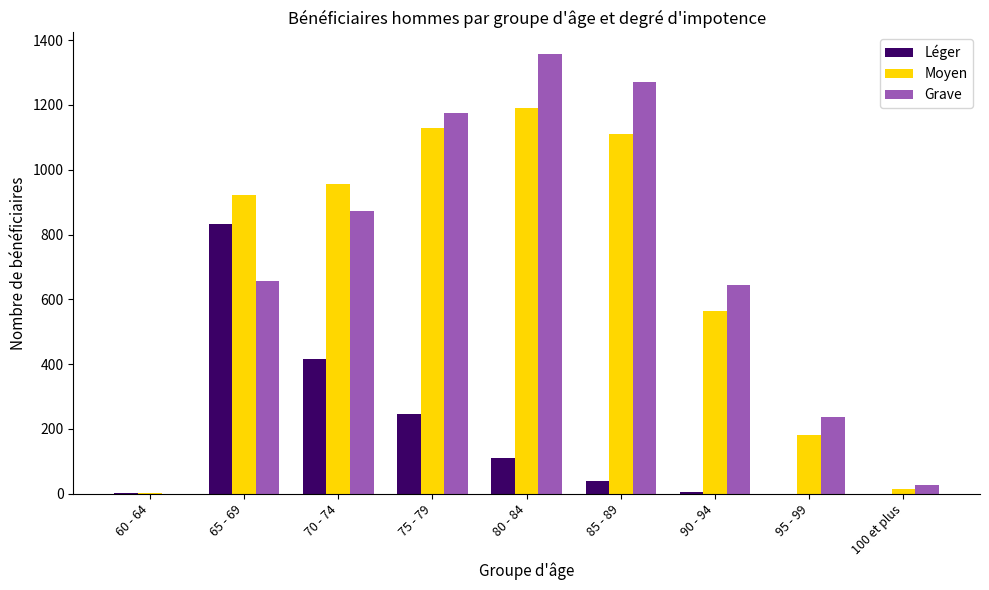

At which category does the chart reach its peak across all series?

80 - 84